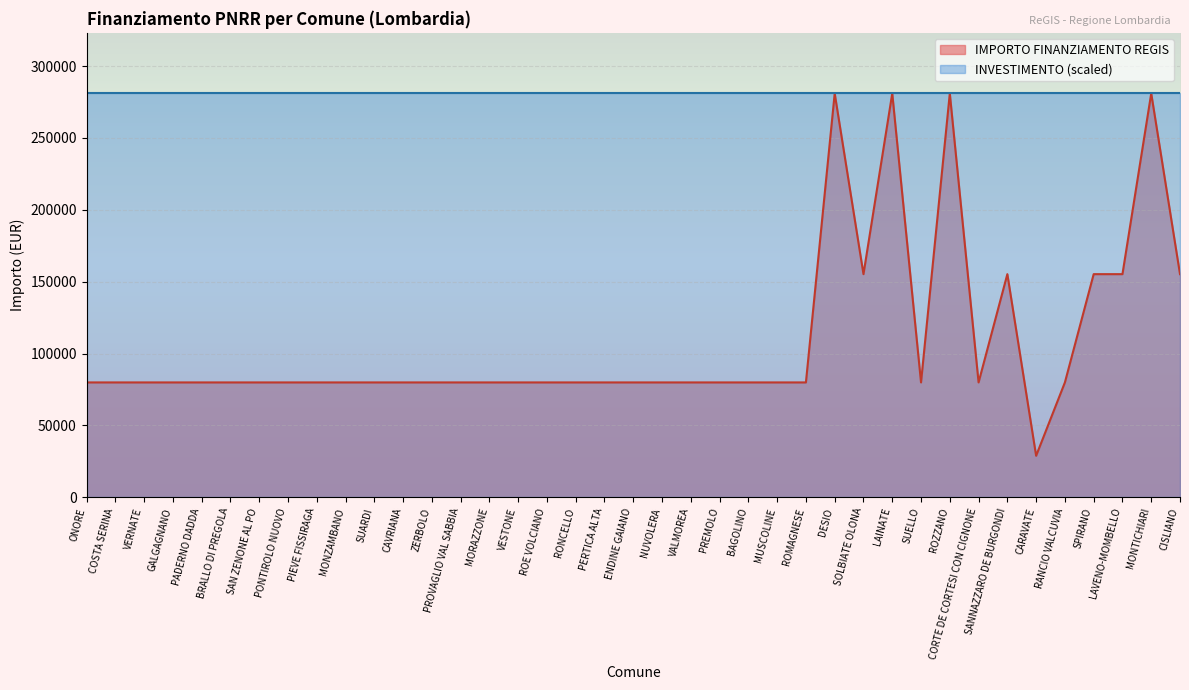

What is the value of the 39th point from the left?

155234